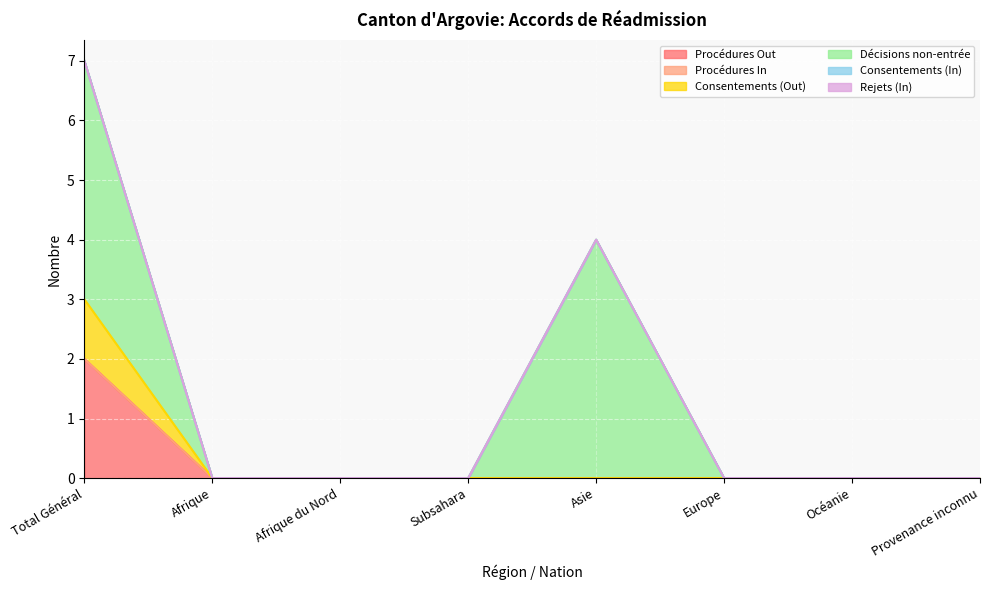

True or false: Rejets (In) and Consentements (Out) cross at least once.

False